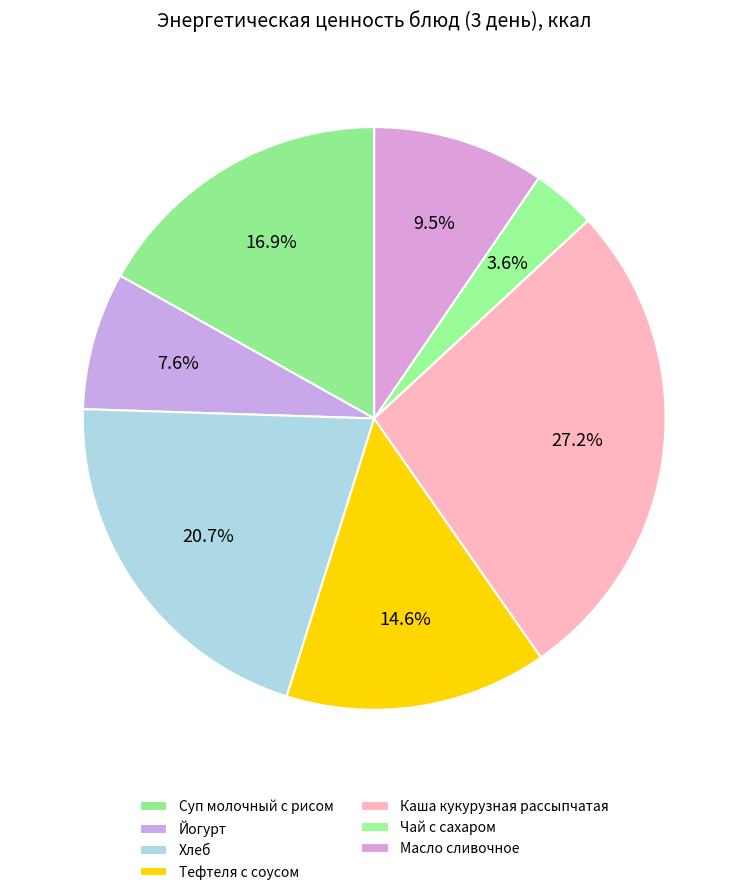

How many segments does this pie chart have?

7